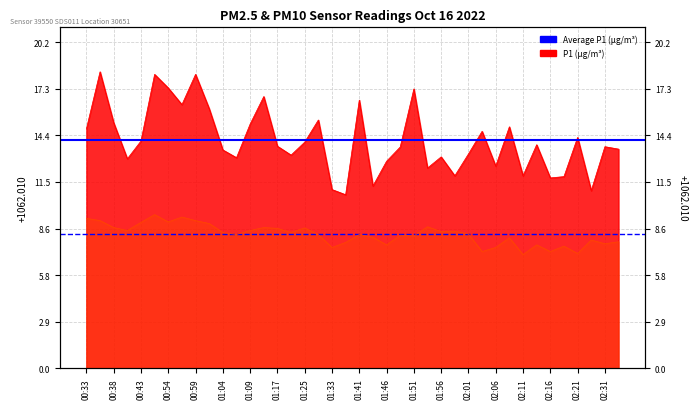

Is the value of Average P2 at 00:38 greater than the value of Average P1 at 00:38?

No